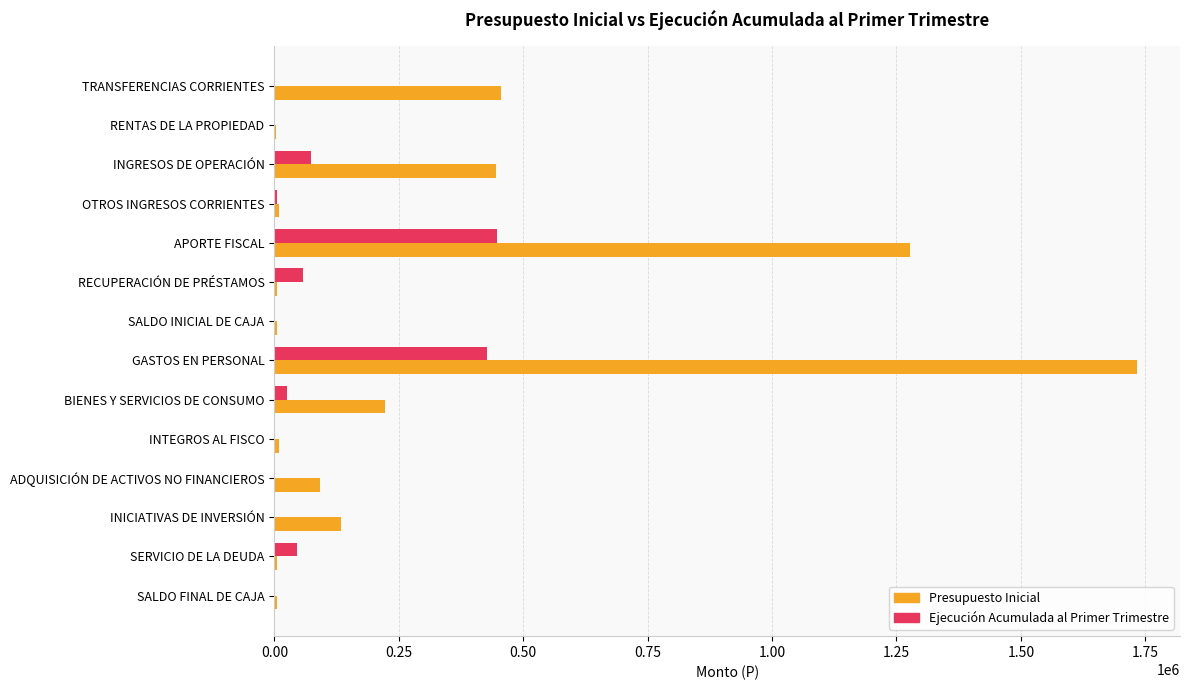

At which category is the sum across all series the highest?

GASTOS EN PERSONAL